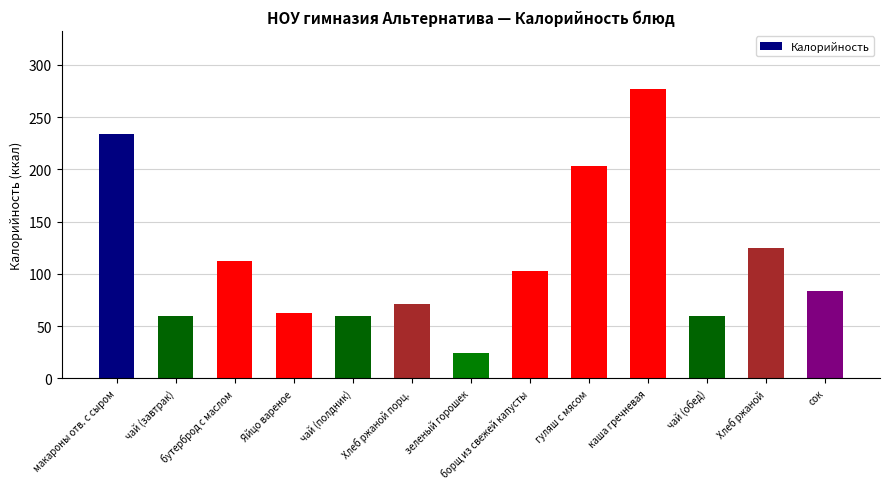

Which category has the highest value across all series?

каша гречневая